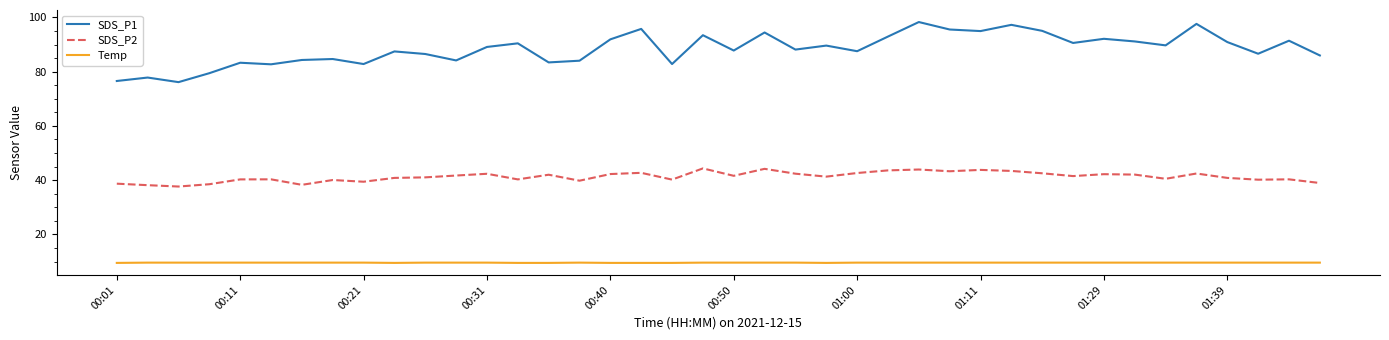

What is the average value of the Temp series?

9.6